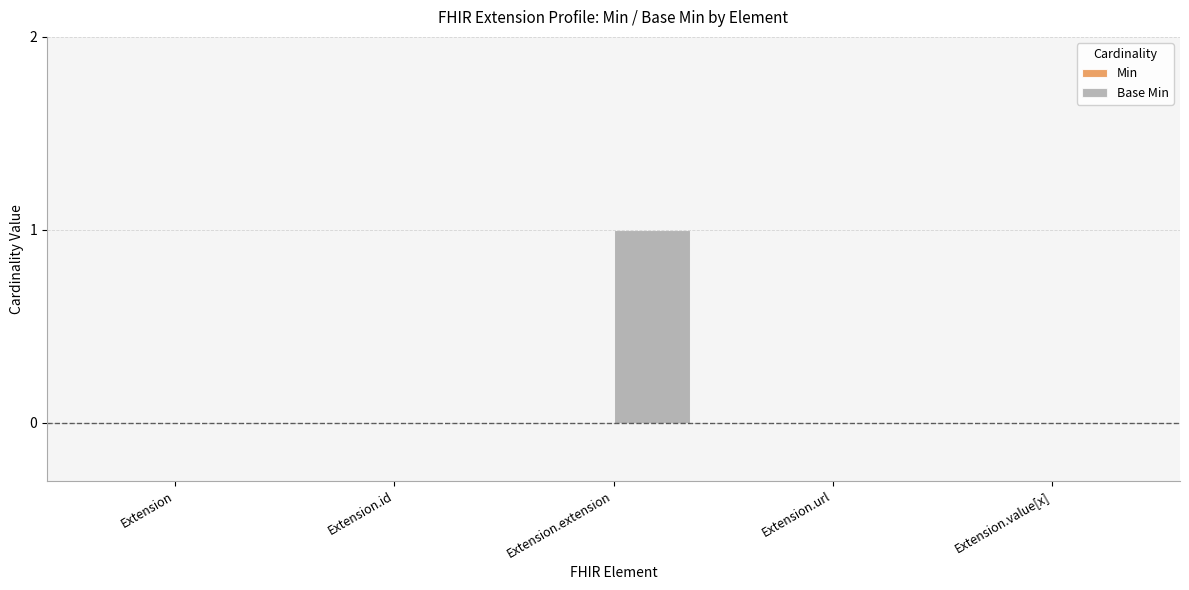

Which category has the highest value across all series?

Extension.extension